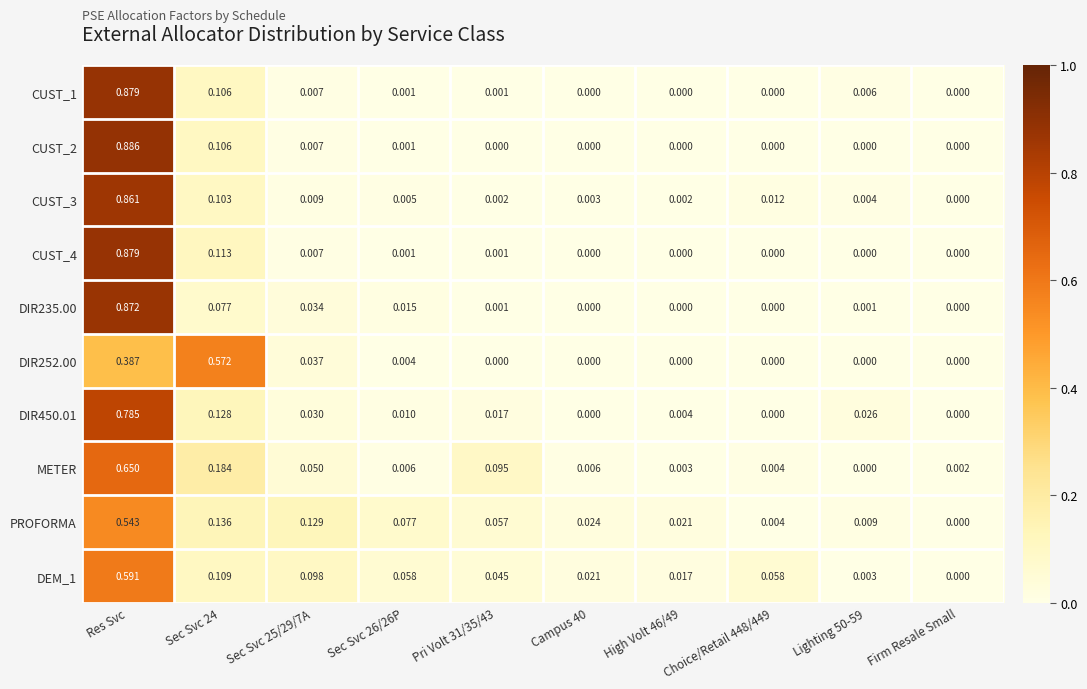

Which category has the highest value in the CUST_4 series?

Res Svc